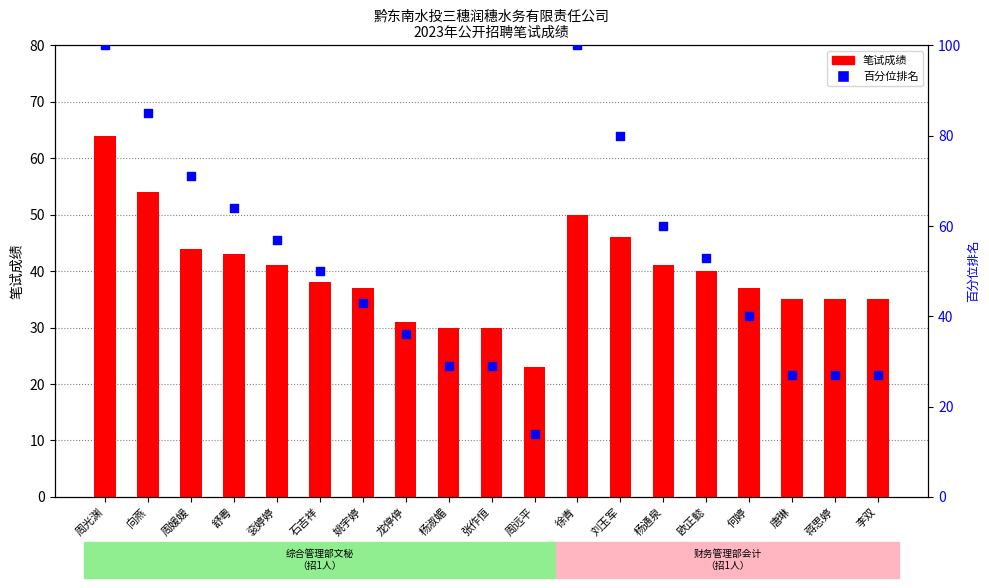

What is the total value across all series at 姚宇婷?

80